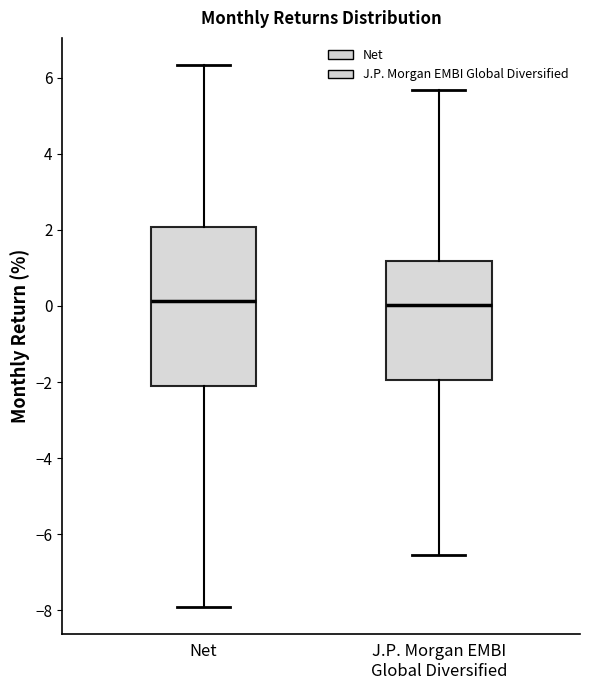

Reading left to right, transcribe this box plot: for each box, give where its median line is, the range the box spans, and where its two whiskers end, as read against the y-axis. The values are not printed on the chart, so give them approximately, as read against the axis.

Net: median 0.2, box -2.2 to 2.0, whiskers -7.8 to 6.4
J.P. Morgan EMBI Global Diversified: median 0.0, box -2.0 to 1.2, whiskers -6.6 to 5.6